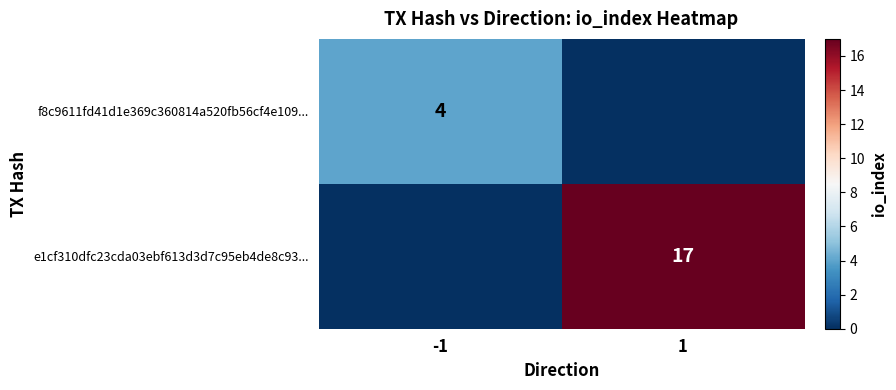

At which category does the chart reach its peak across all series?

1